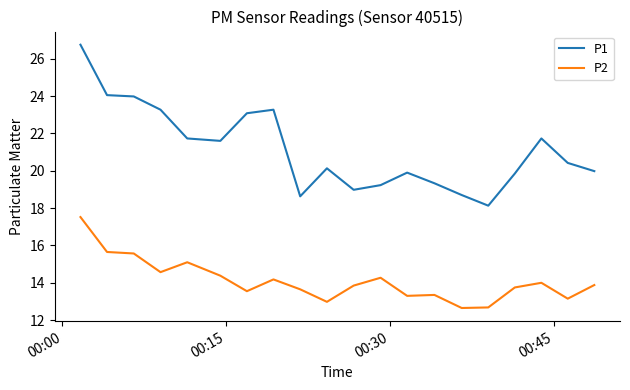

What is the lowest value of the P2 series?

12.7